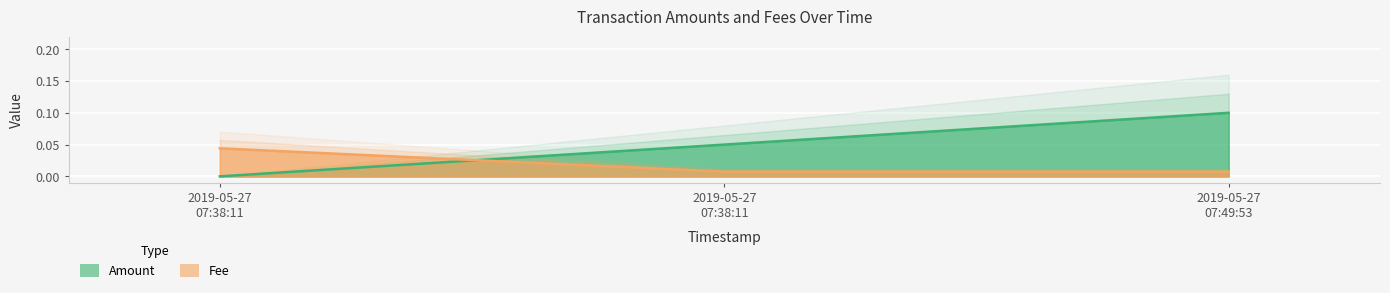

Reading right to left, what are all the values shown in this chart?

Amount: 2019-05-27 07:49:53=0.1	2019-05-27 07:38:11=0.1	2019-05-27 07:38:11=0.0
Fee: 2019-05-27 07:49:53=0.0	2019-05-27 07:38:11=0.0	2019-05-27 07:38:11=0.0